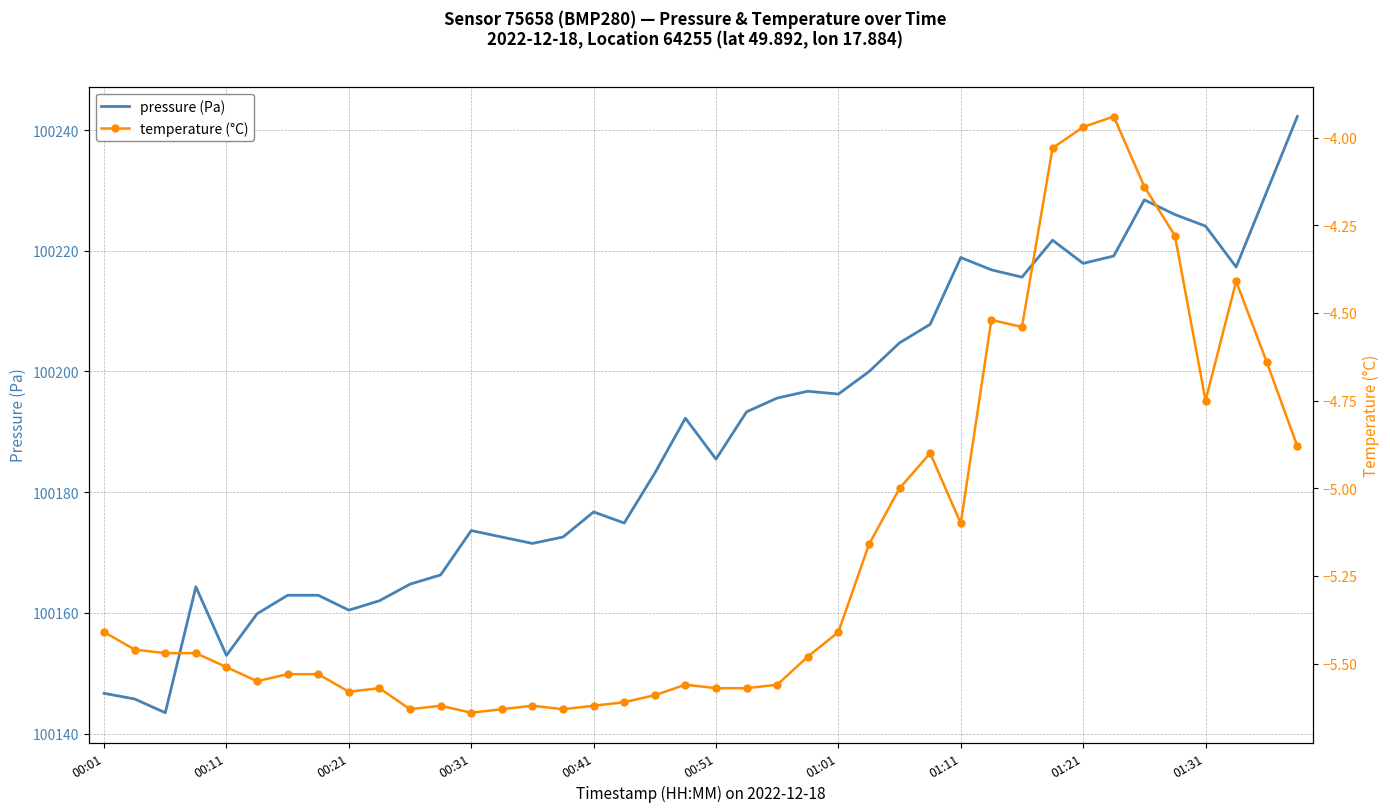

What is the value of the temperature (°C) point at the 35th from the left?

-4.1